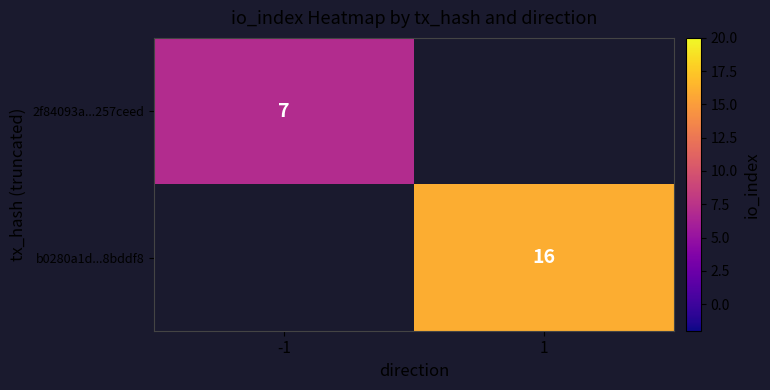

The value of b0280a1d...8bddf8 at 1 is 16. True or false?

True